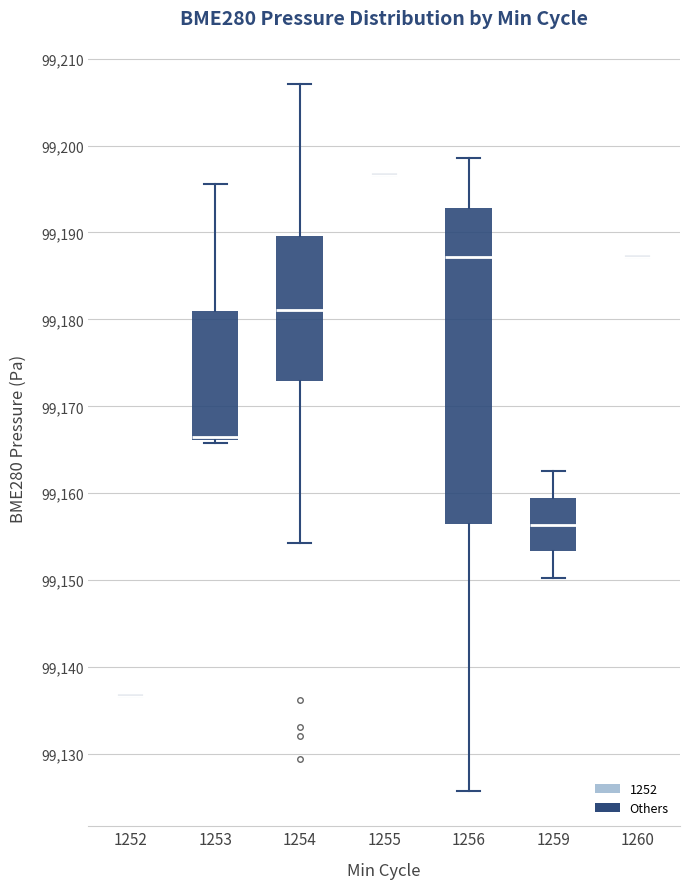

Where does the median line of the box at x = 1259 sit on the y-axis? The values are not printed on the chart, so give them approximately, as read against the axis.

99156